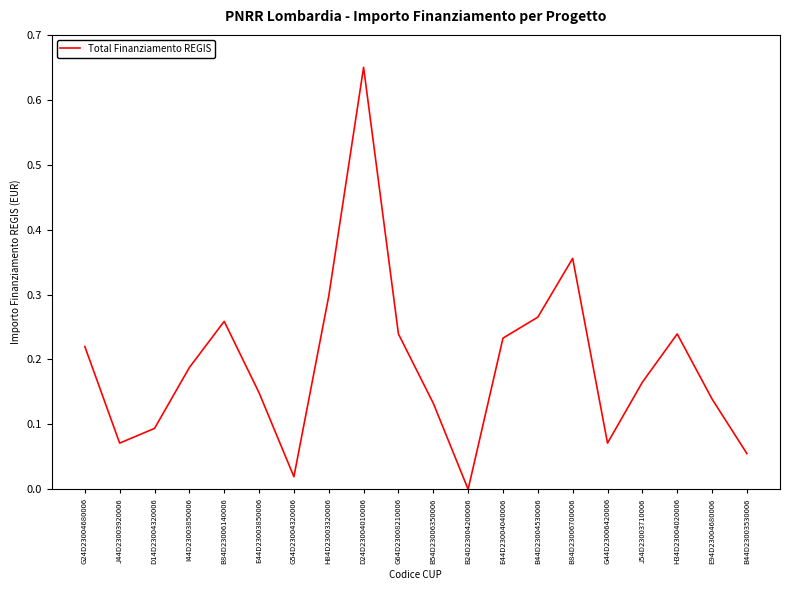

Which has a higher value, B54D23006350006 or H34D23004020006?

H34D23004020006